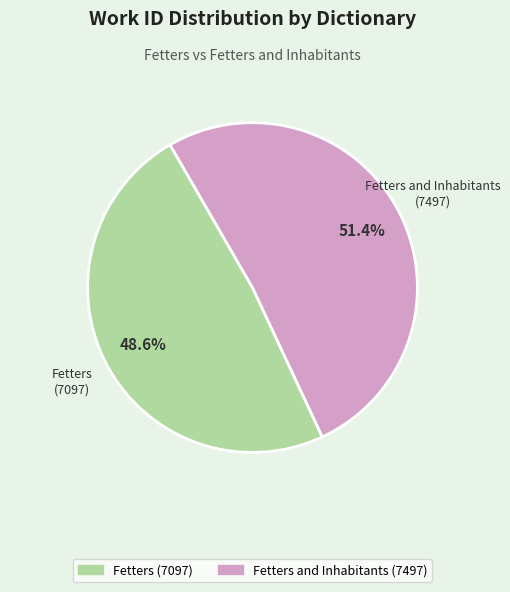

How many slices are in this pie chart?

2